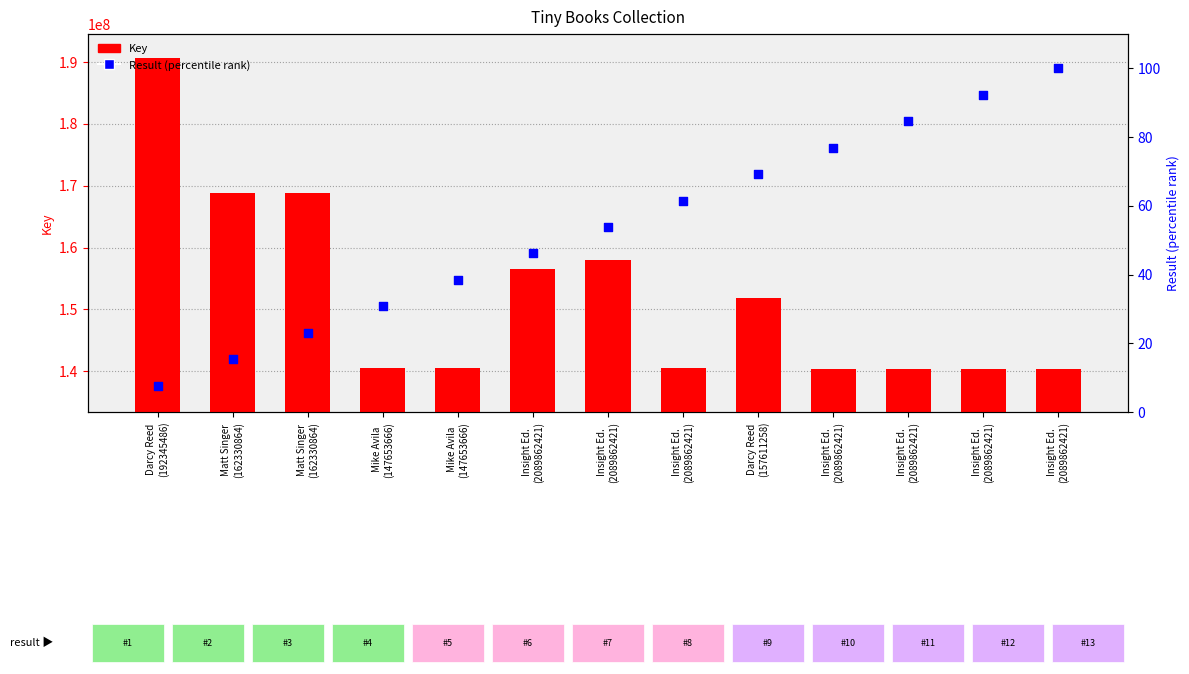

What are all the series names shown in the legend?

Key, Result (percentile rank)